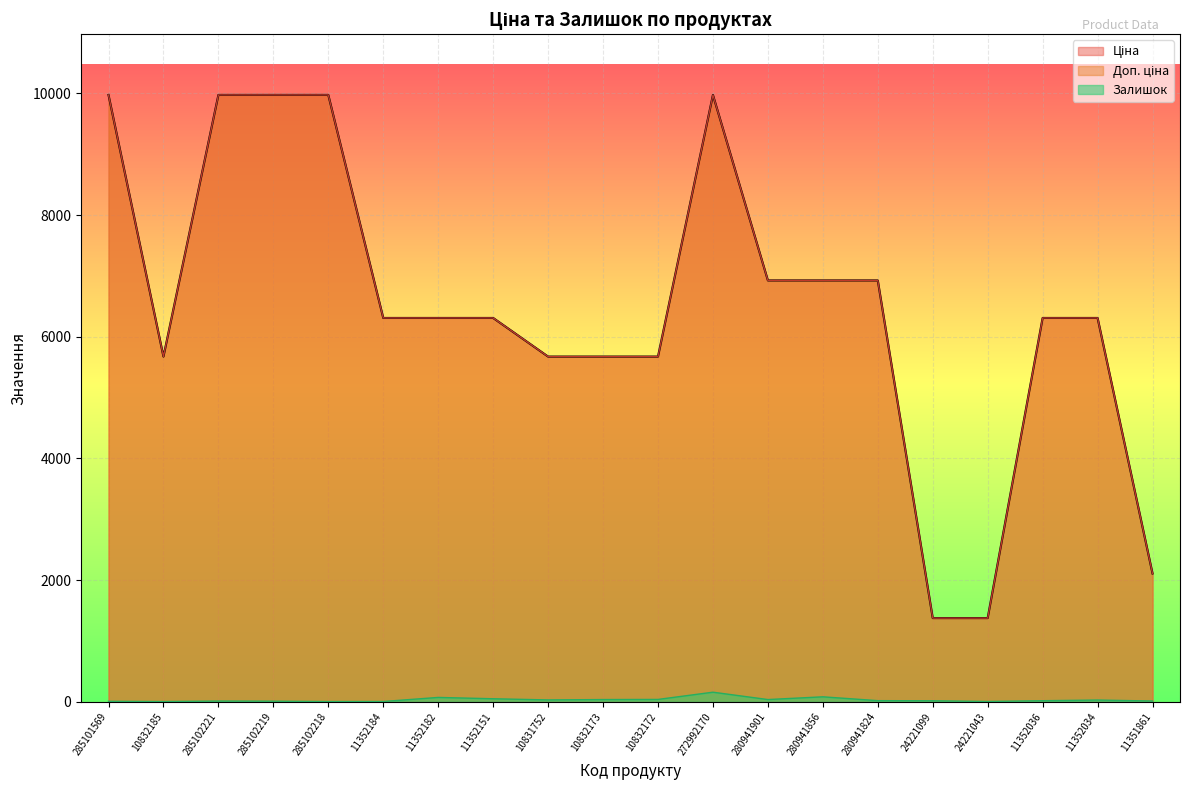

What are all the series names shown in the legend?

Ціна, Доп. ціна, Залишок